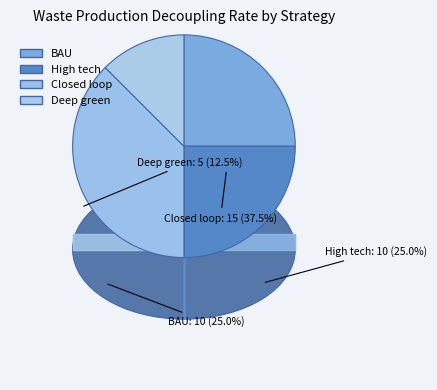

How many slices are in this pie chart?

4